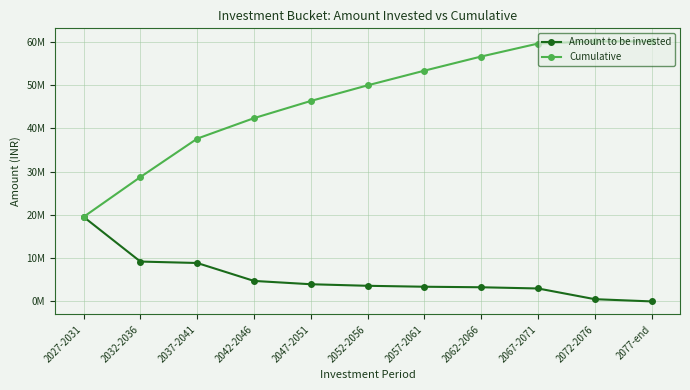

What is the label of the 7th point from the right?

2047-2051